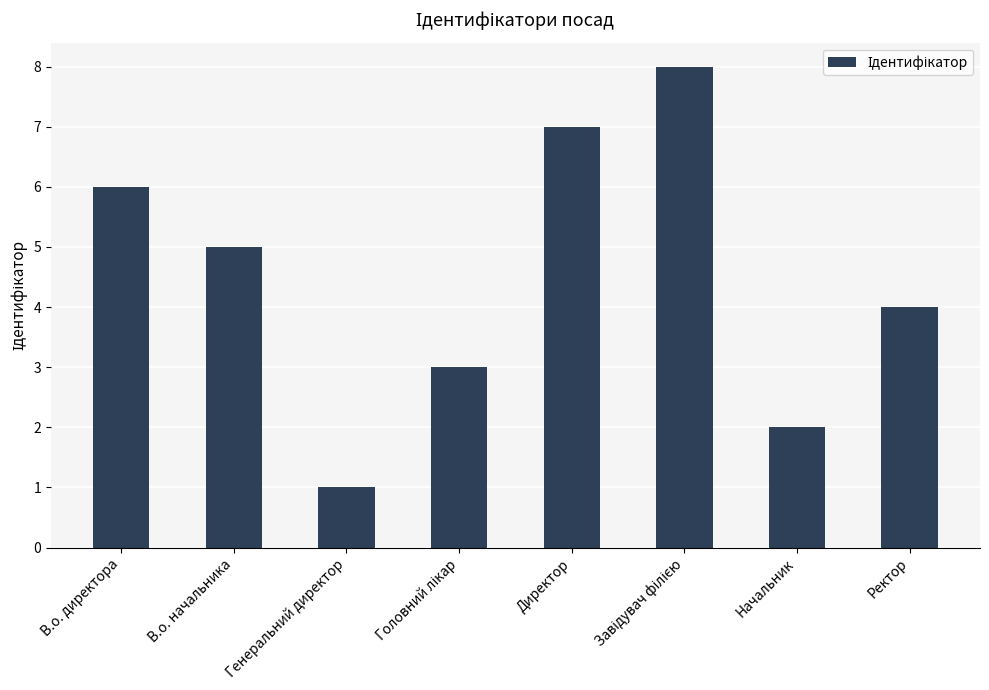

Reading left to right, extract all data points from this chart.

6	5	1	3	7	8	2	4